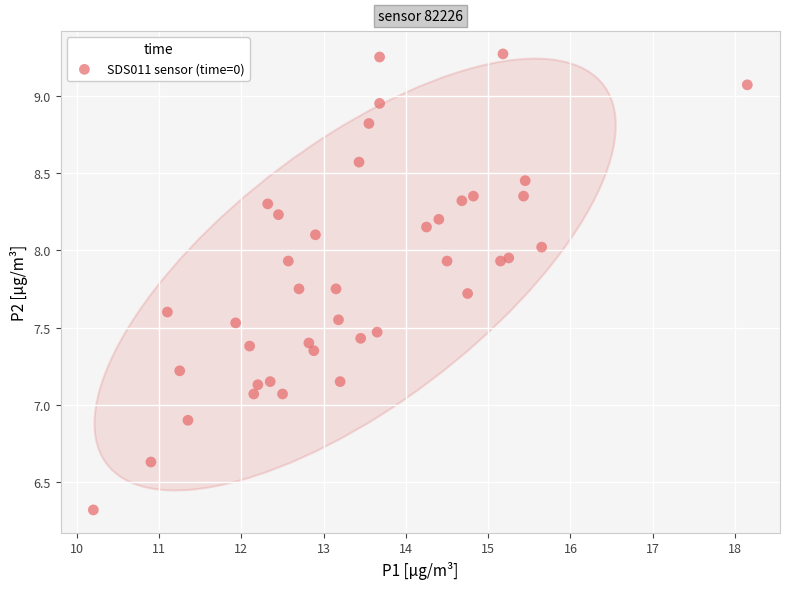

What is the range of X values (max minus min)?

7.9